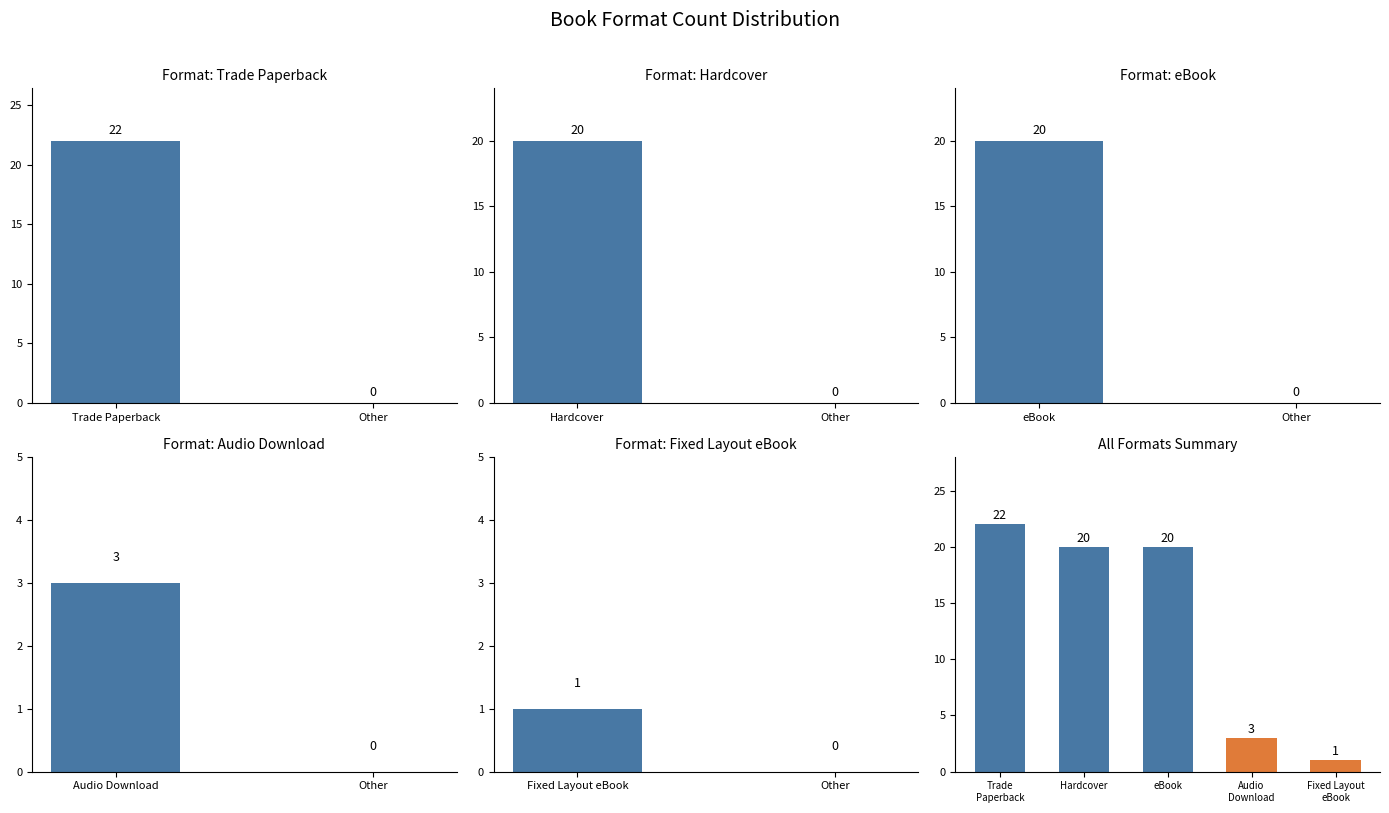

What is the ratio of the value at Fixed Layout eBook to the value at eBook?

0.1